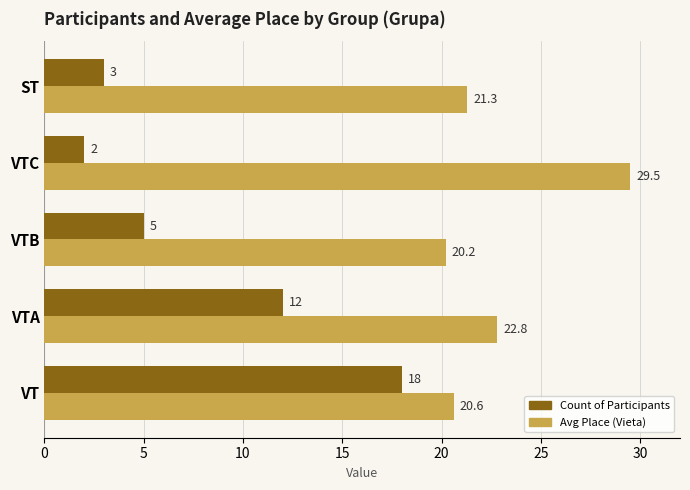

At how many categories does at least one series exceed 2?

5